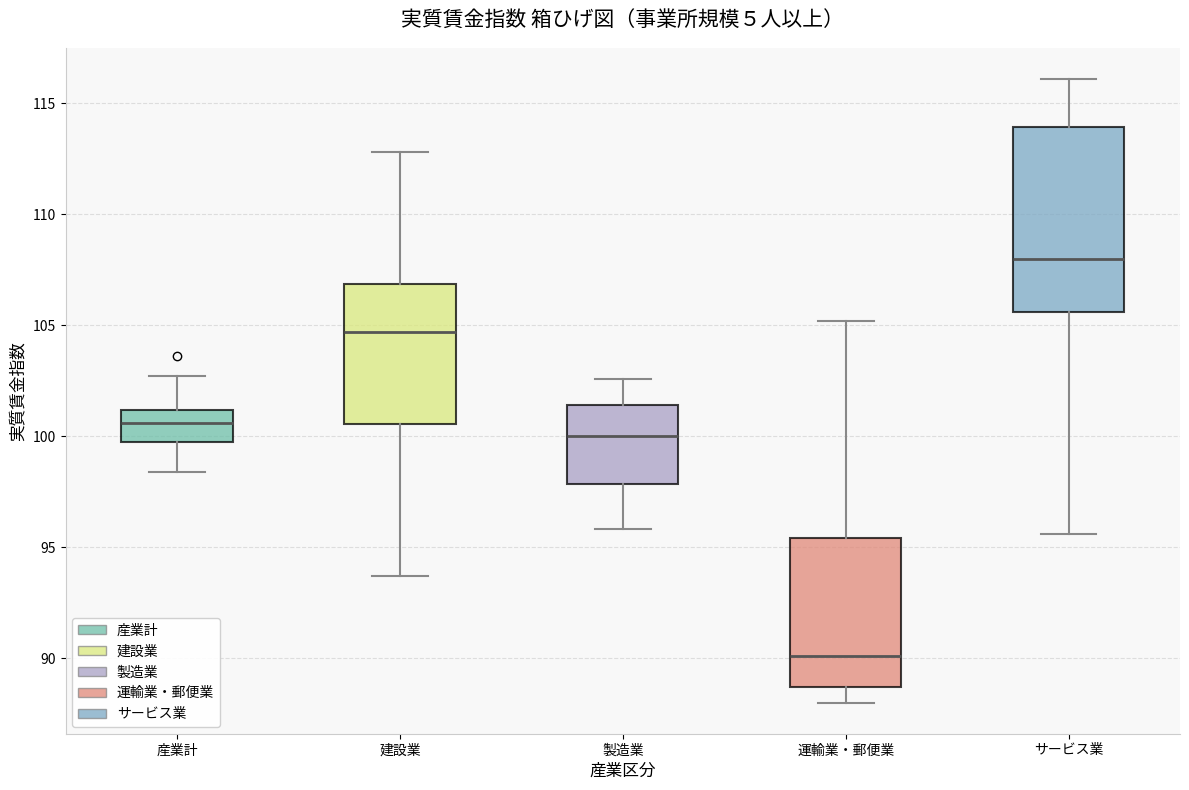

Which box is the tallest, from its lower edge to its upper edge?

サービス業